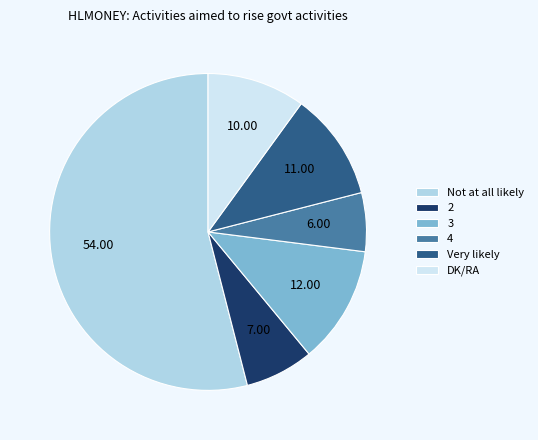

Rank the categories by value from highest to lowest.

Not at all likely, 3, Very likely, DK/RA, 2, 4